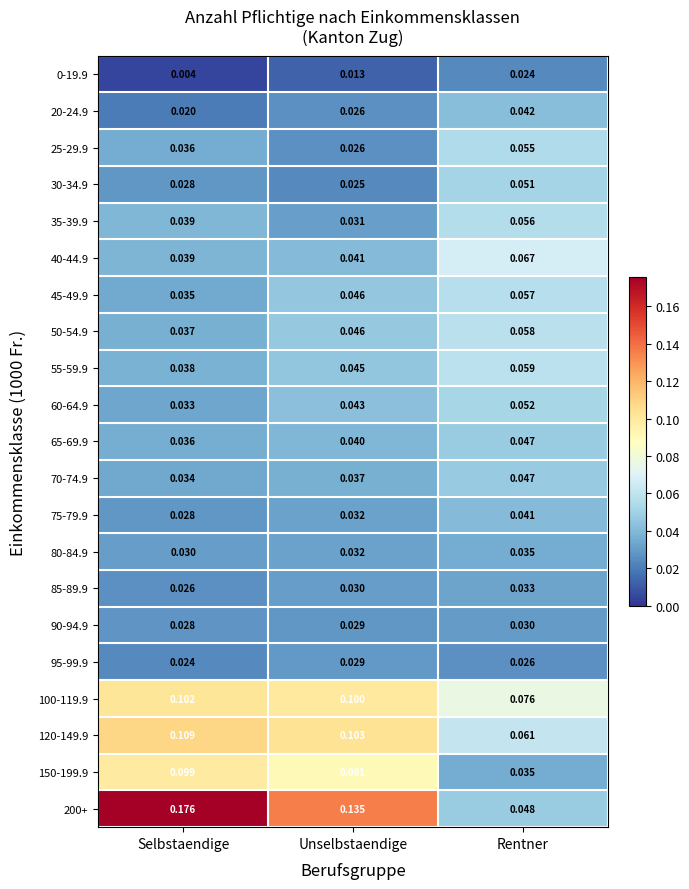

At how many categories does at least one series exceed 0?

3